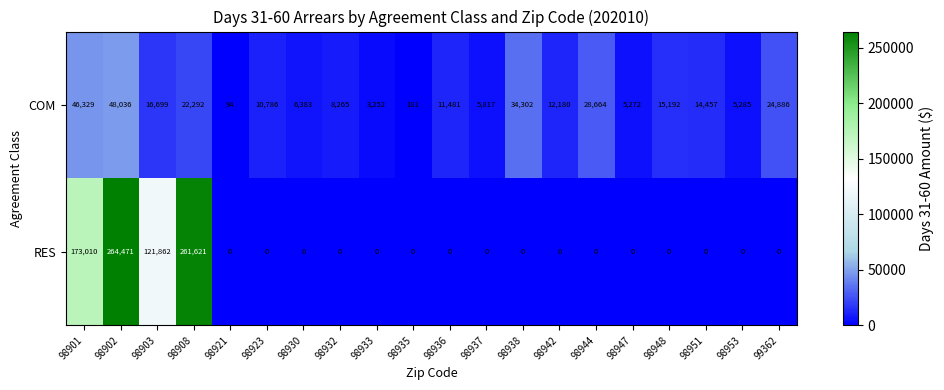

At which label is RES closest to 132235?

98903